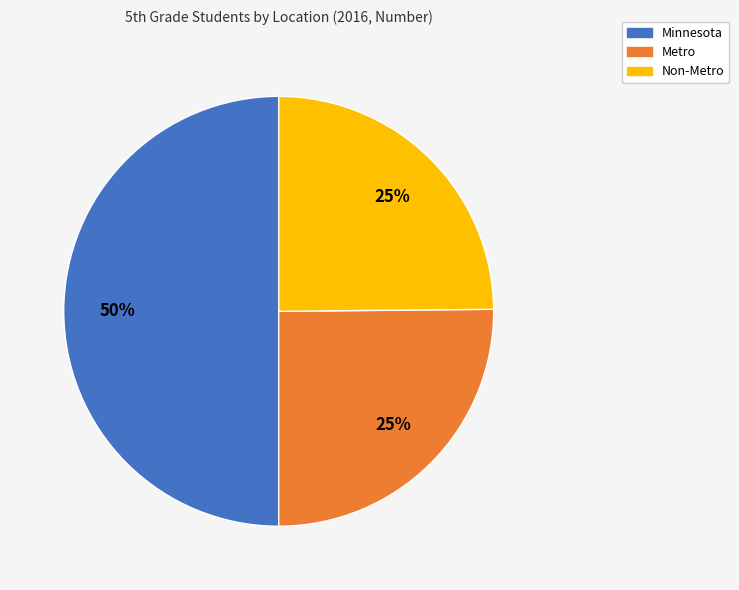

What is the largest slice in the pie chart?

Minnesota